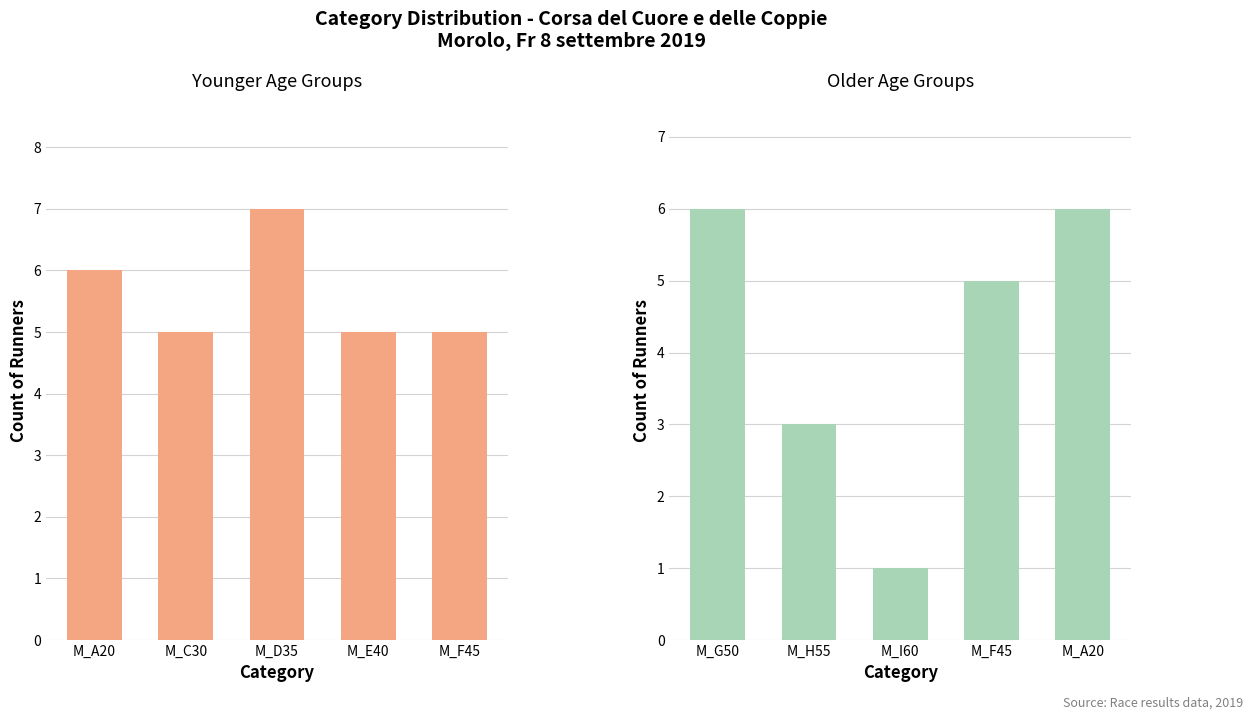

What is the sum of all Older Categories values?

21